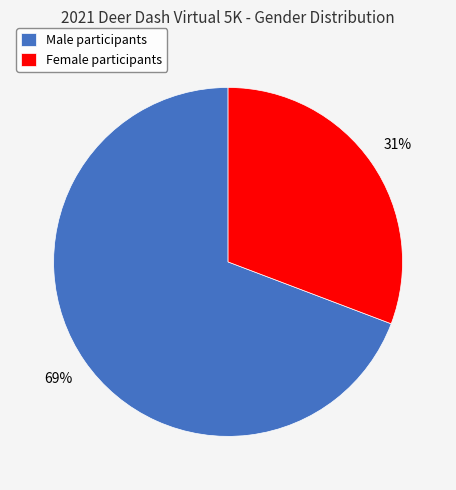

Approximately how many times larger is the value at Female participants compared to Male participants?

0.4